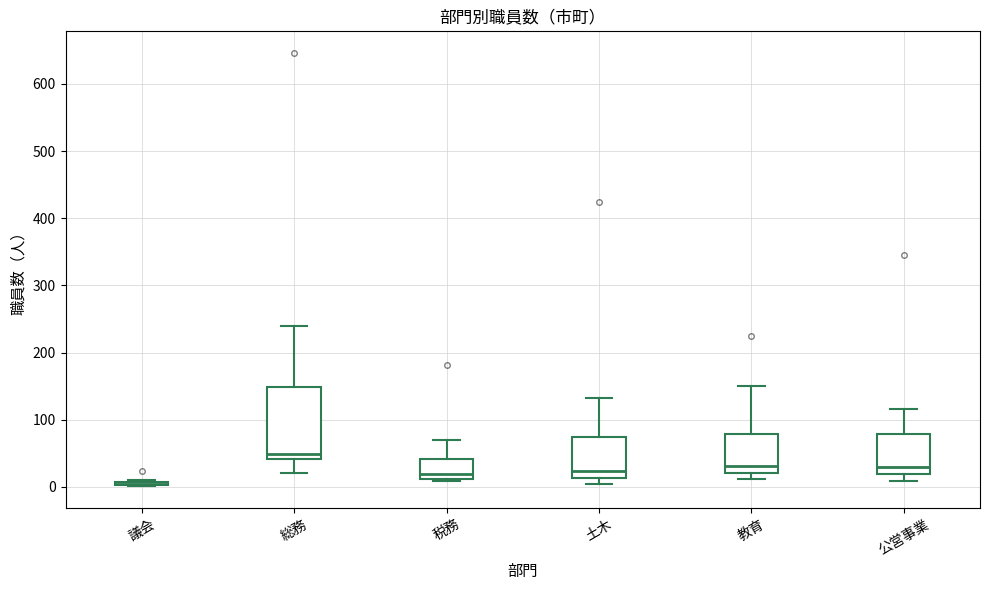

Where is the upper edge of the box for 公営事業 on the y-axis? The values are not printed on the chart, so give them approximately, as read against the axis.

80